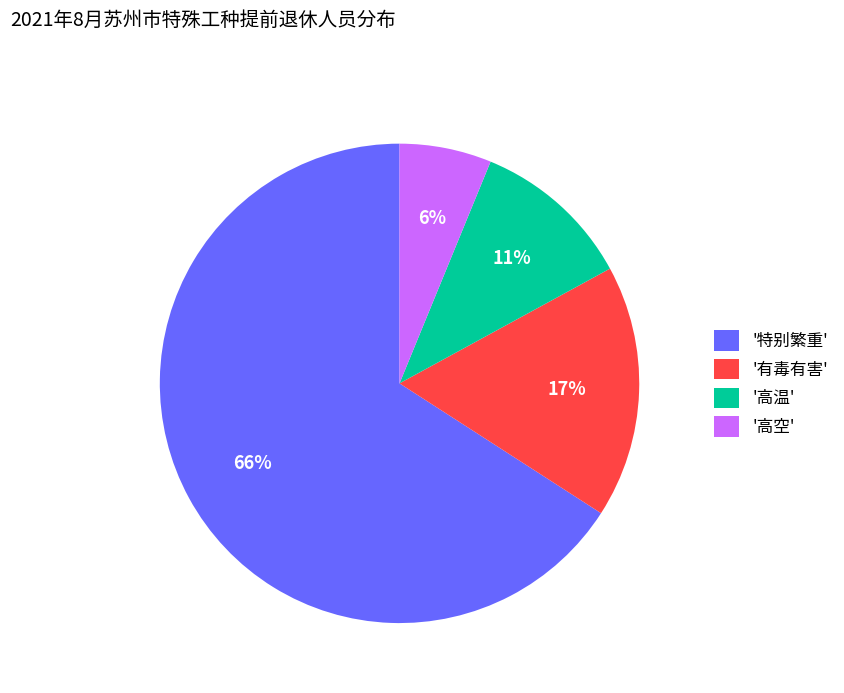

Is it true that '高温' is 5% of the pie?

False